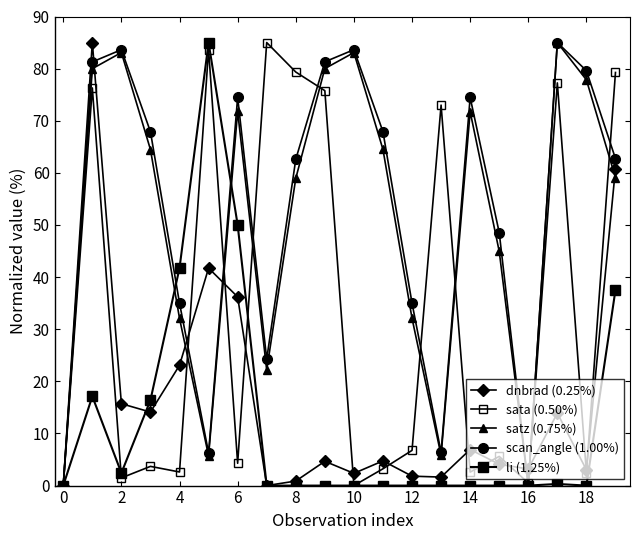

How many series are shown in this chart?

5